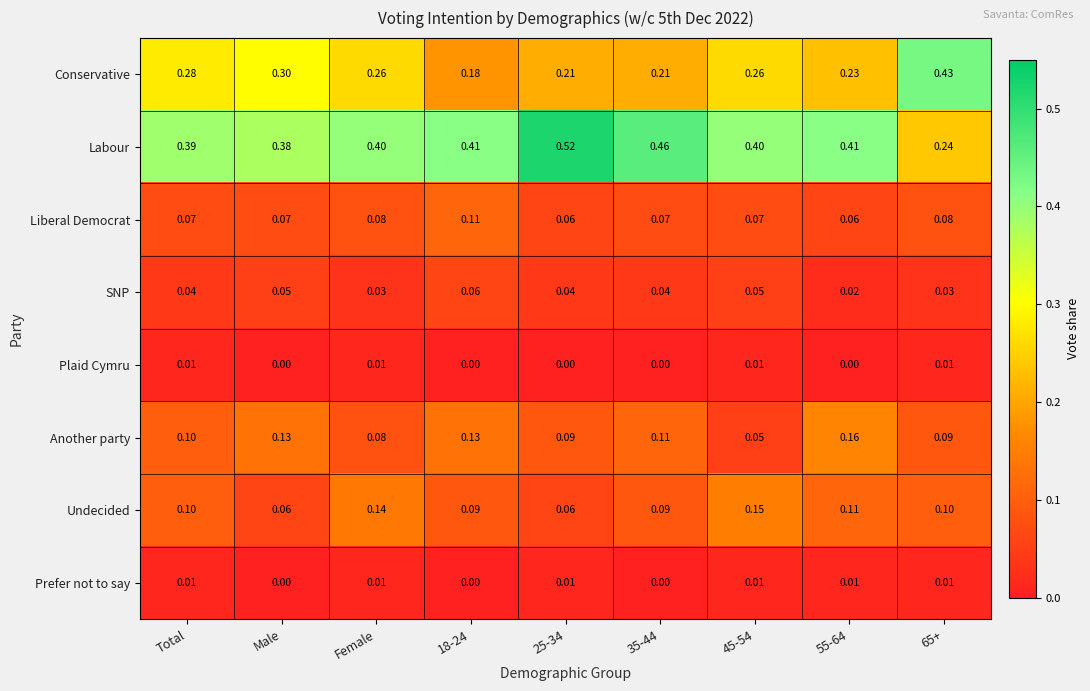

Between 18-24 and 25-34, which series saw the biggest shift?

Labour